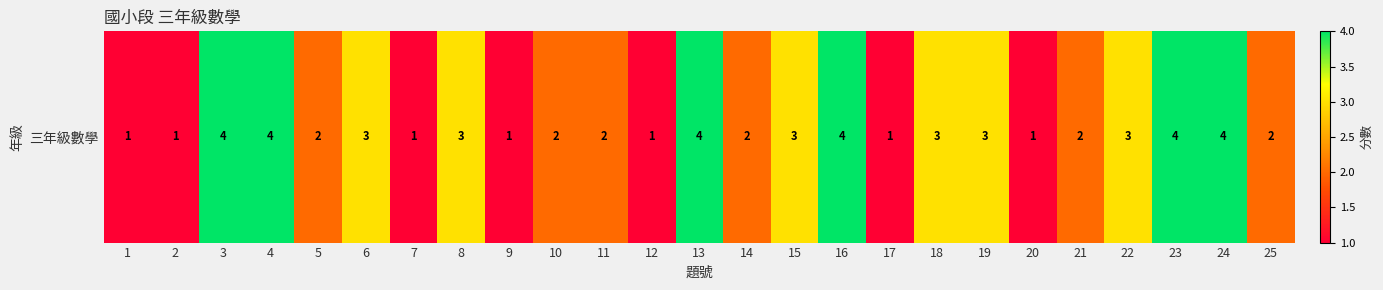

List the labels in order of value, smallest first.

1, 2, 7, 9, 12, 17, 20, 5, 10, 11, 14, 21, 25, 6, 8, 15, 18, 19, 22, 3, 4, 13, 16, 23, 24